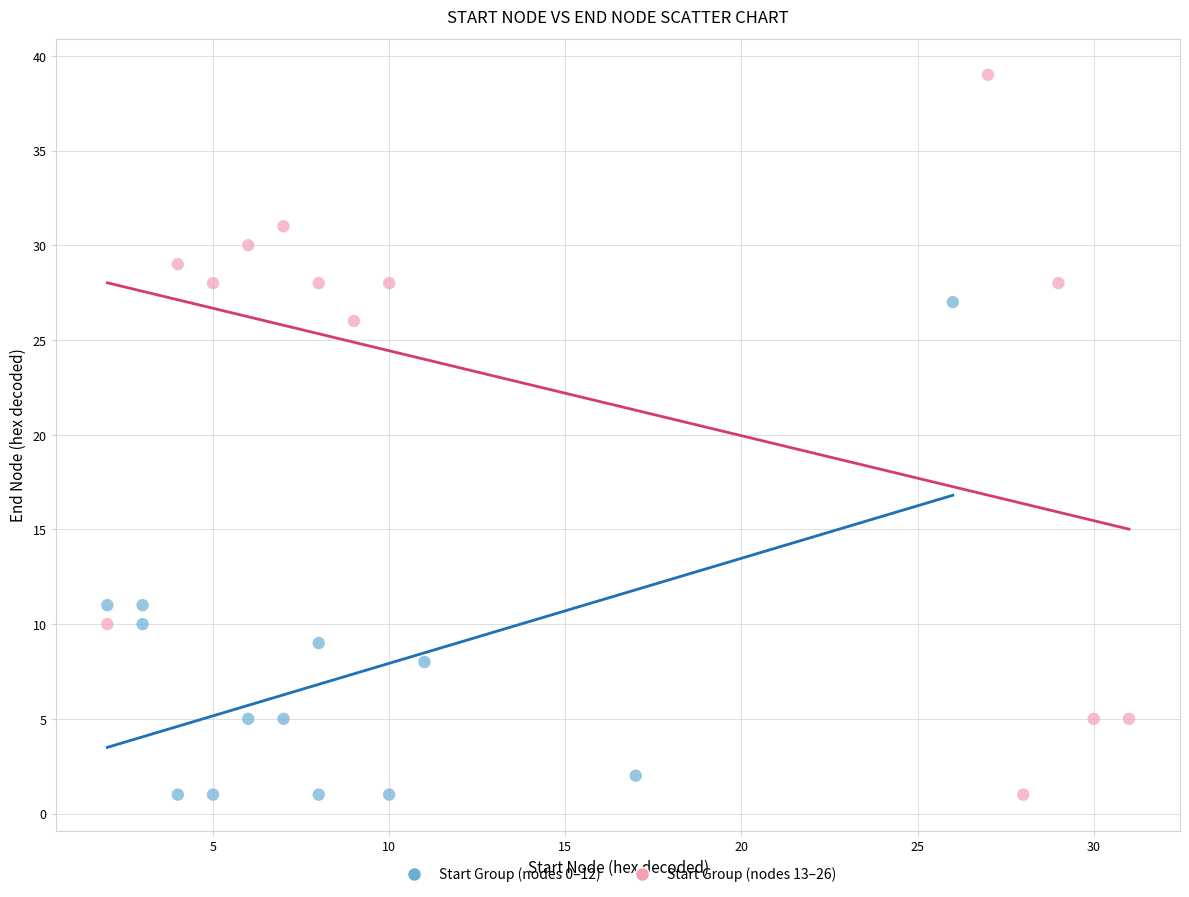

Which series reaches the maximum Y coordinate?

Start Group (nodes 13–26)